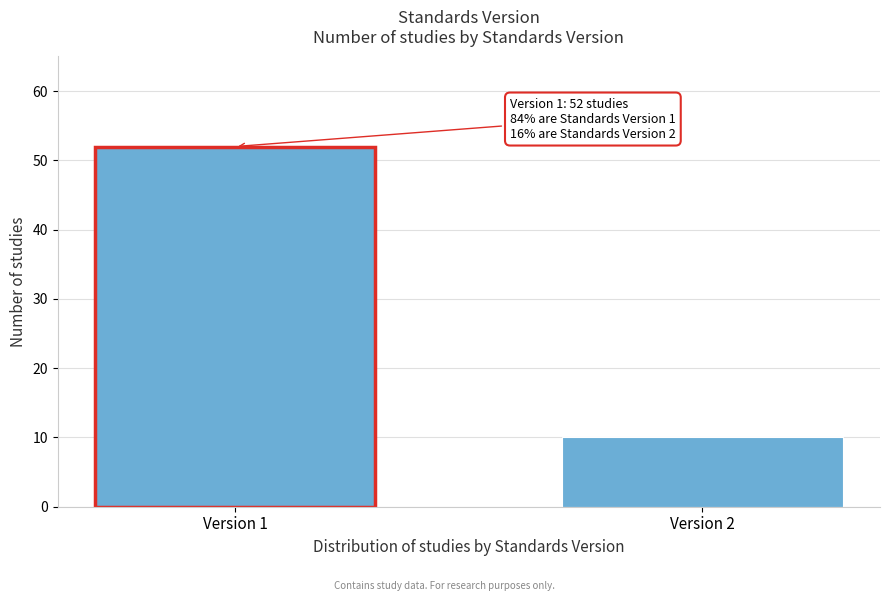

Reading right to left, what are all the values shown in this chart?

10	52